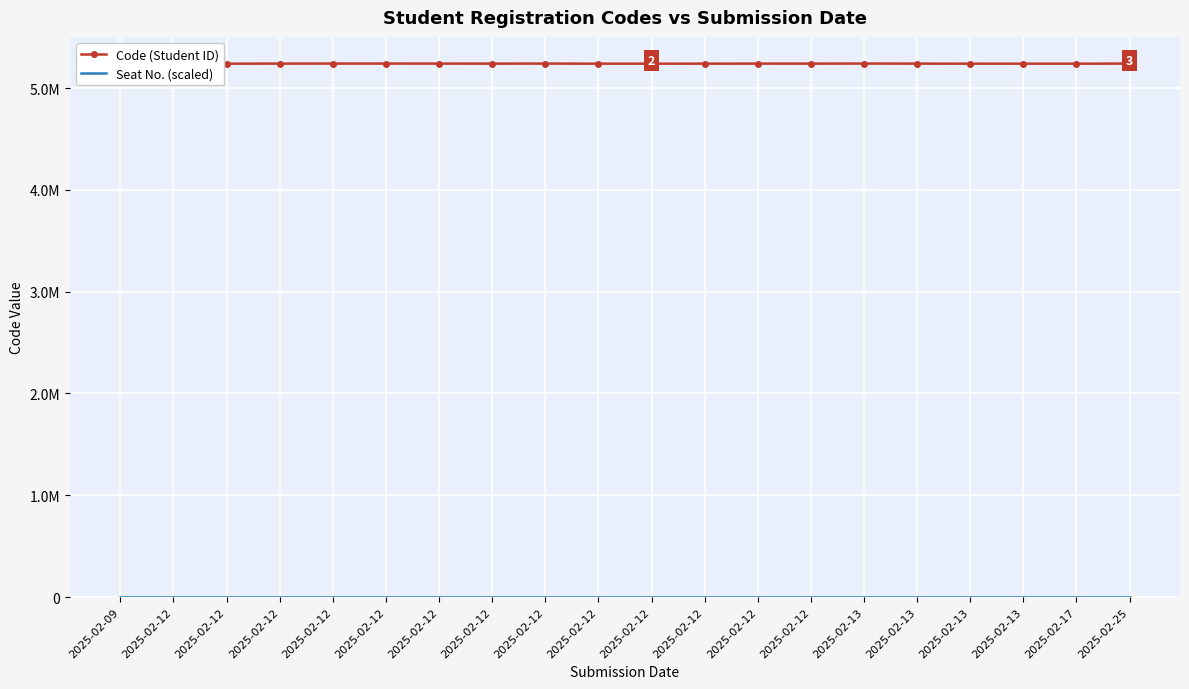

What is the maximum value shown in the chart?

5241210